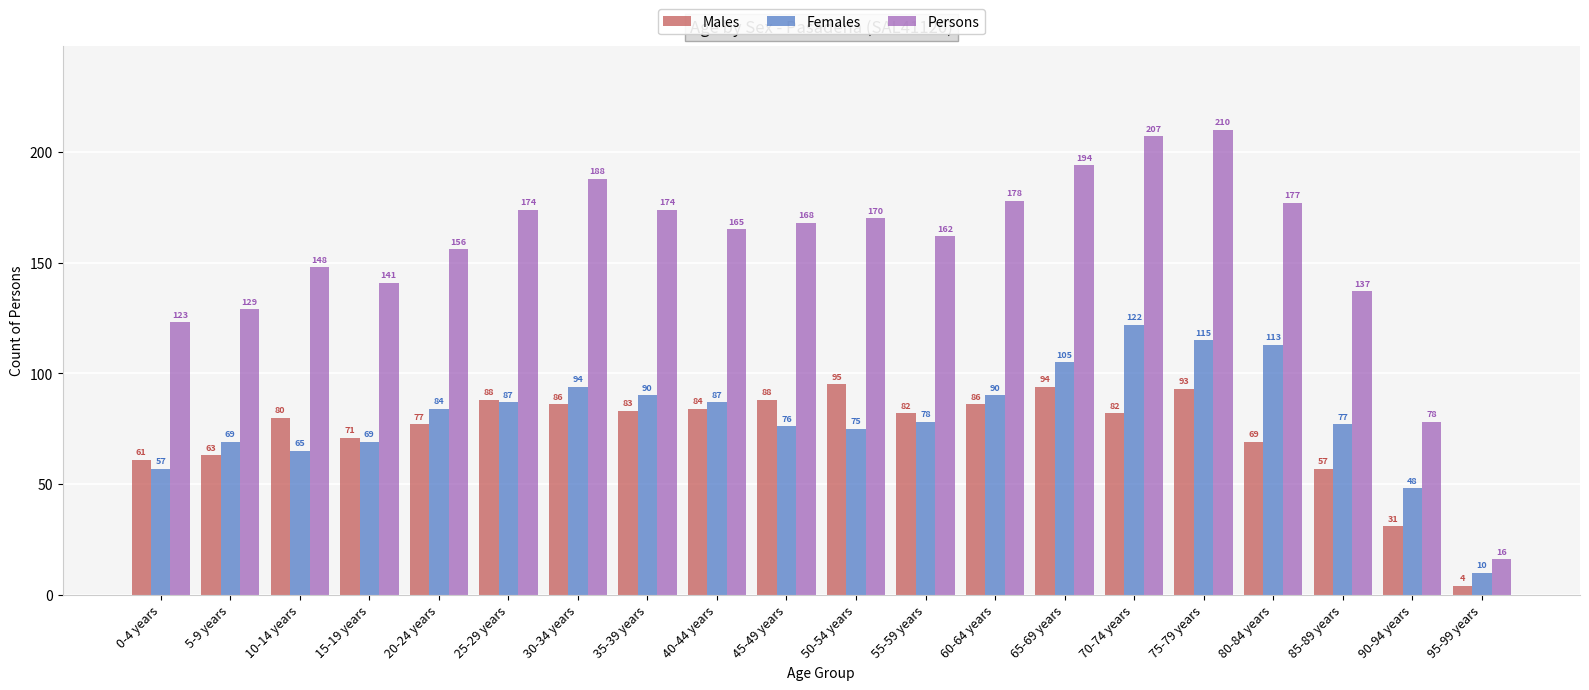

At which label is Females closest to 66?

10-14 years